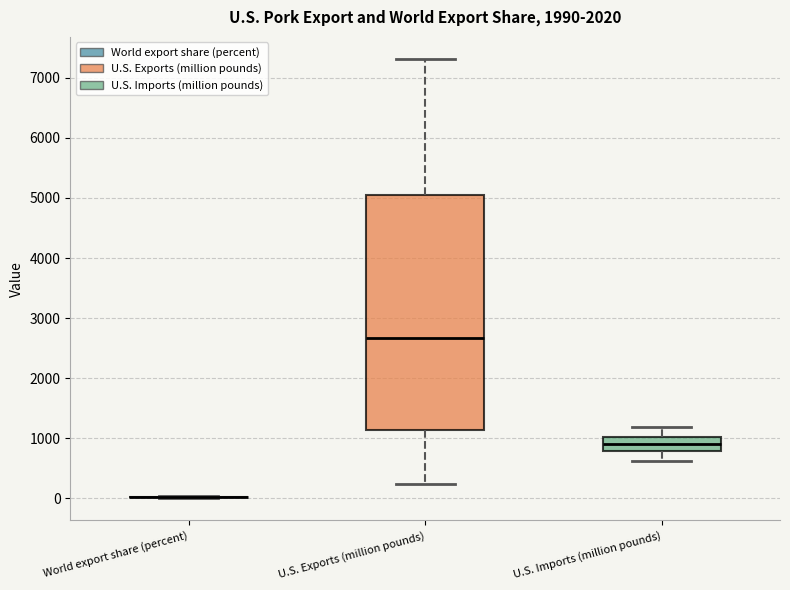

Which box is the tallest, from its lower edge to its upper edge?

U.S. Exports (million pounds)